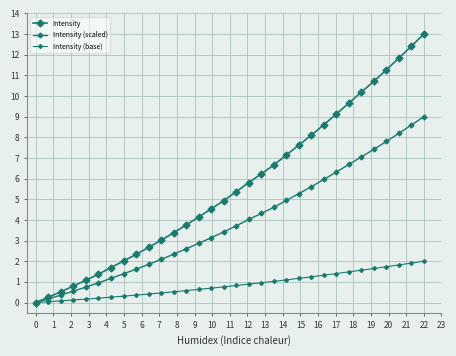

How many lines are shown in the chart?

3